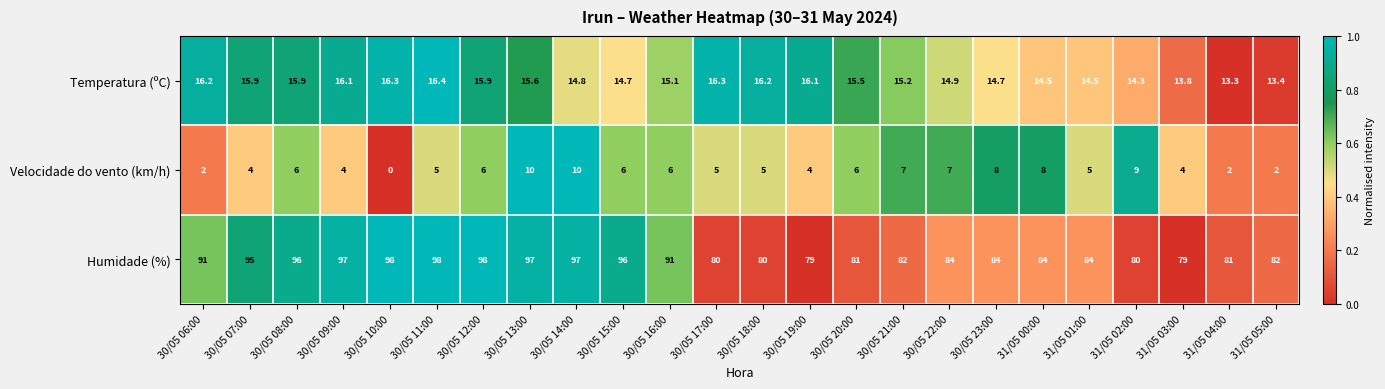

Which series has the widest spread of values?

Humidade (%)